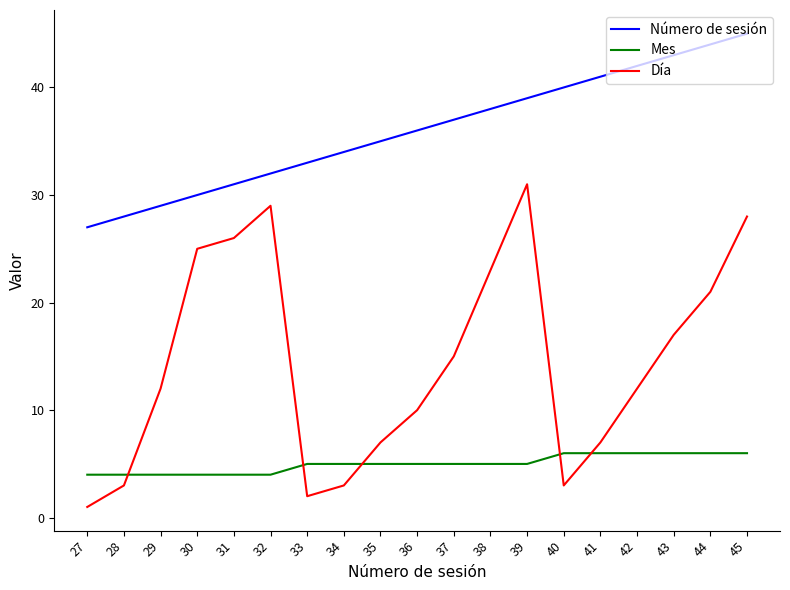

What is the spread (max minus min) of values at 41?

35